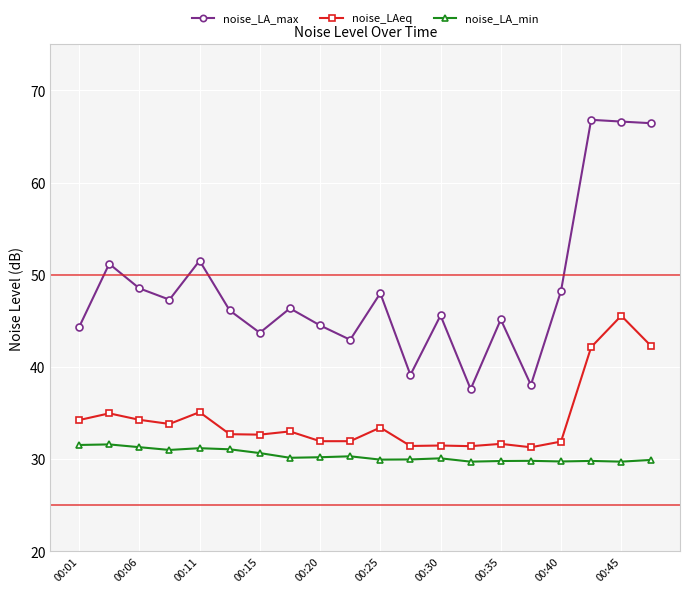

What is the greatest value displayed?

66.8